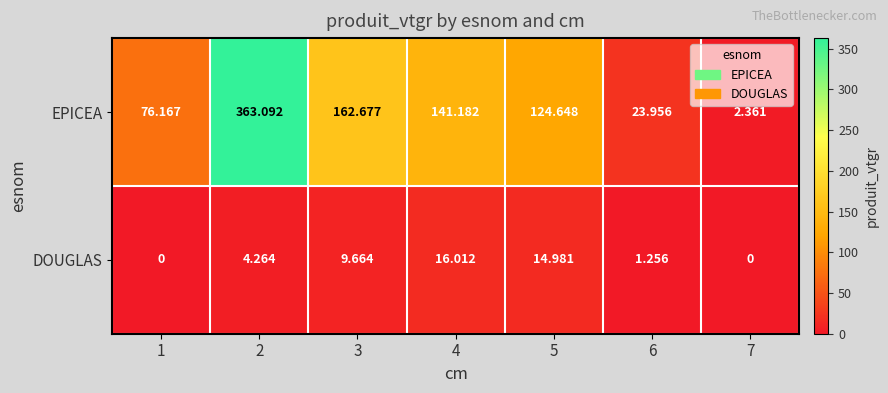

List the series in order of their peak value, highest first.

EPICEA, DOUGLAS